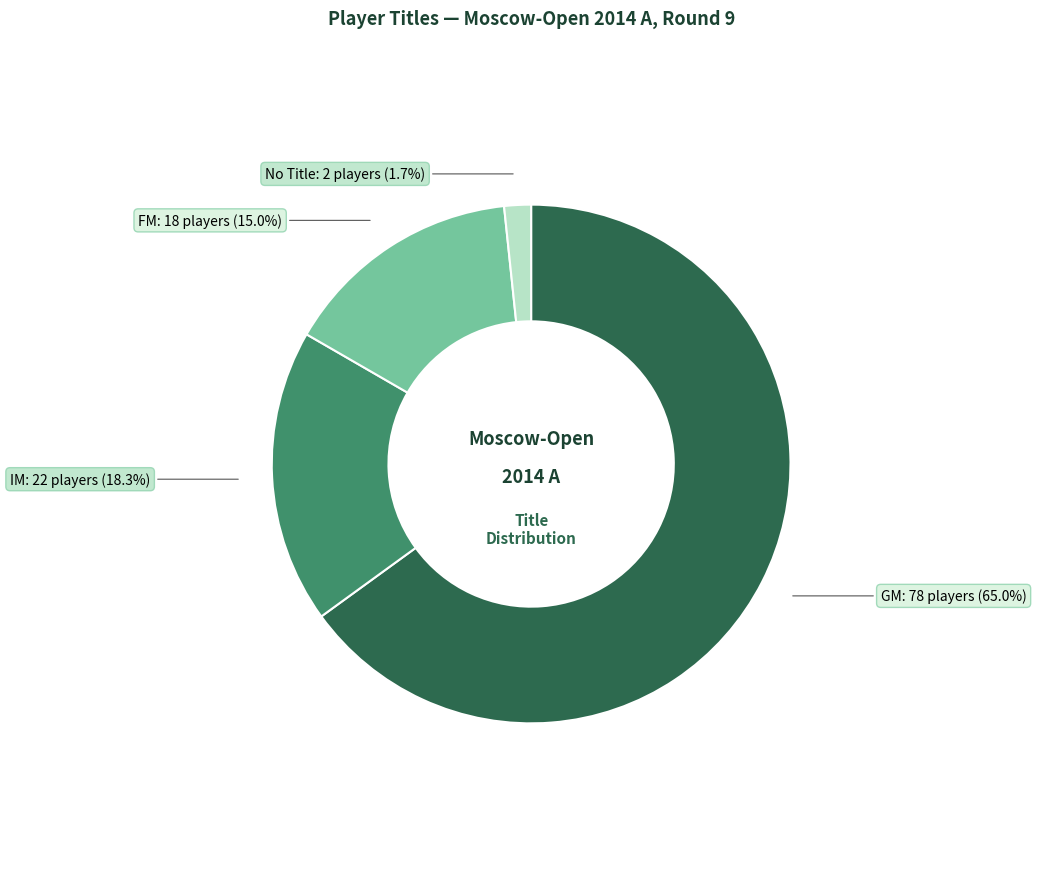

Approximately how many times larger is the value at FM compared to IM?

0.8